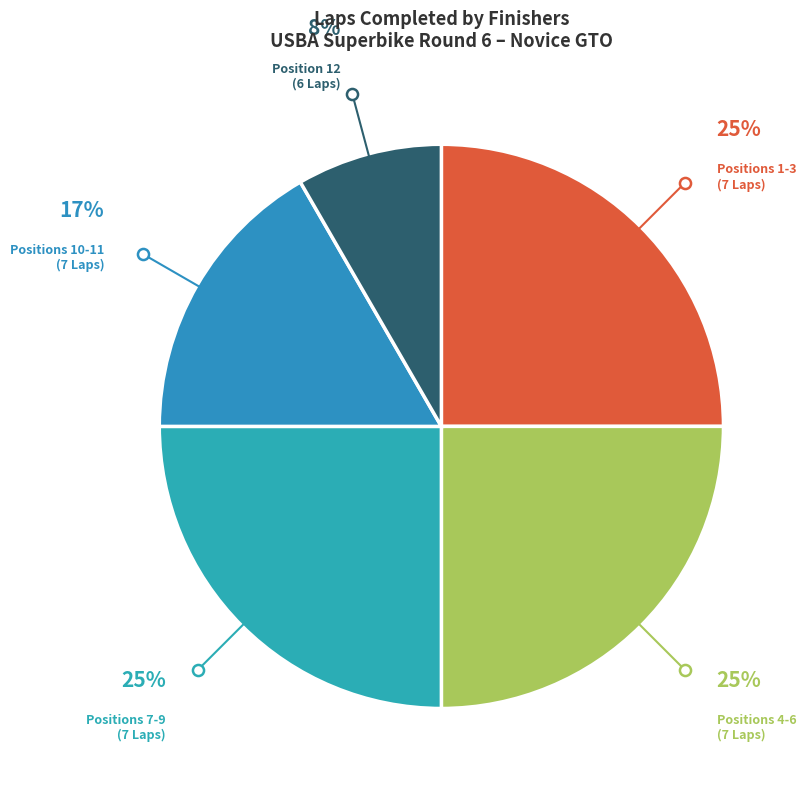

True or false: Positions 10-11 (7 Laps) accounts for 17% of the total.

True